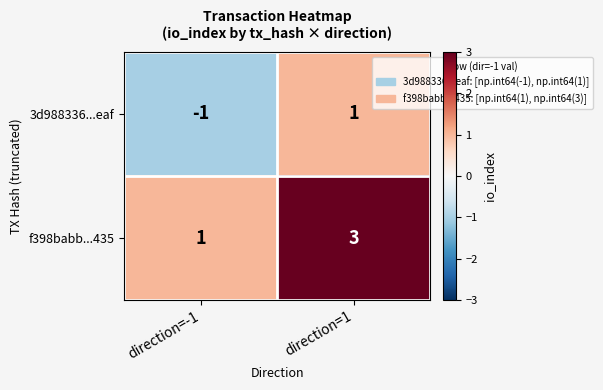

True or false: 3d988336...eaf has a value of 1 at direction=1.

True